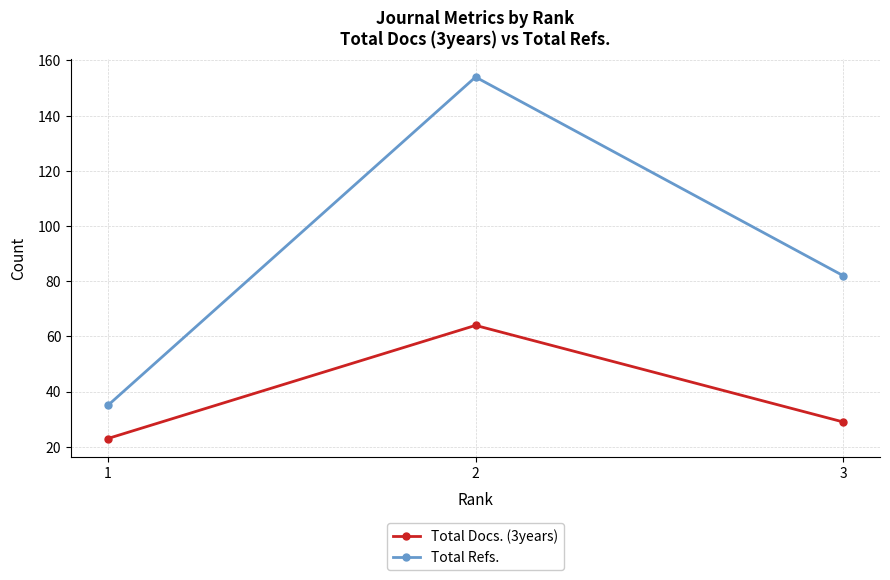

Which series has the largest range (max minus min)?

Total Refs.